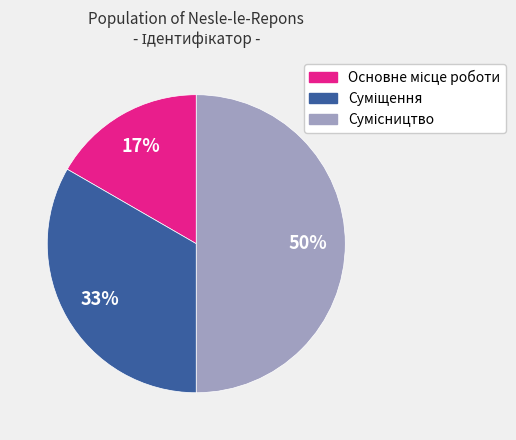

To the nearest percent, what is the difference between the largest and smallest slice percentages?

33%